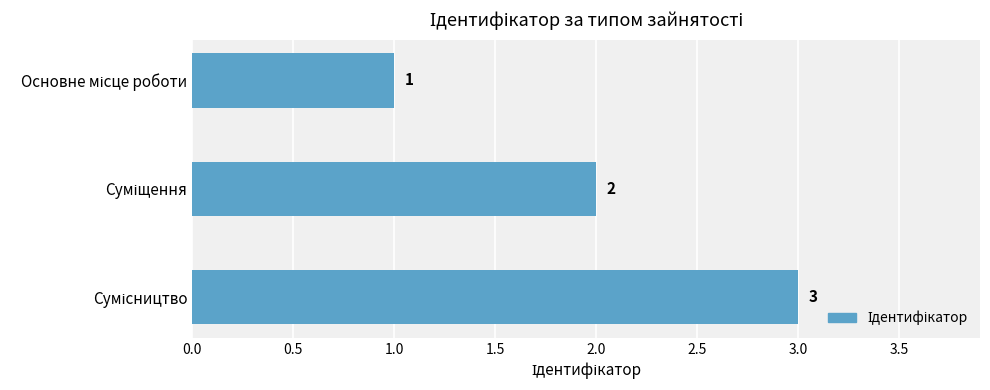

Count the values in the range 1 to 3.

3